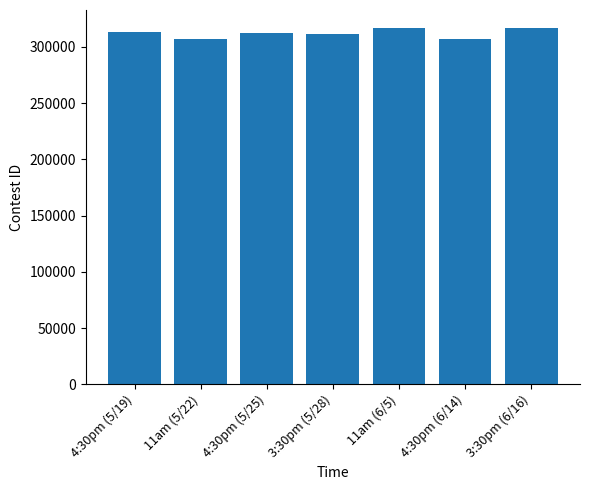

Which has a higher value, 3:30pm (6/16) or 11am (5/22)?

3:30pm (6/16)